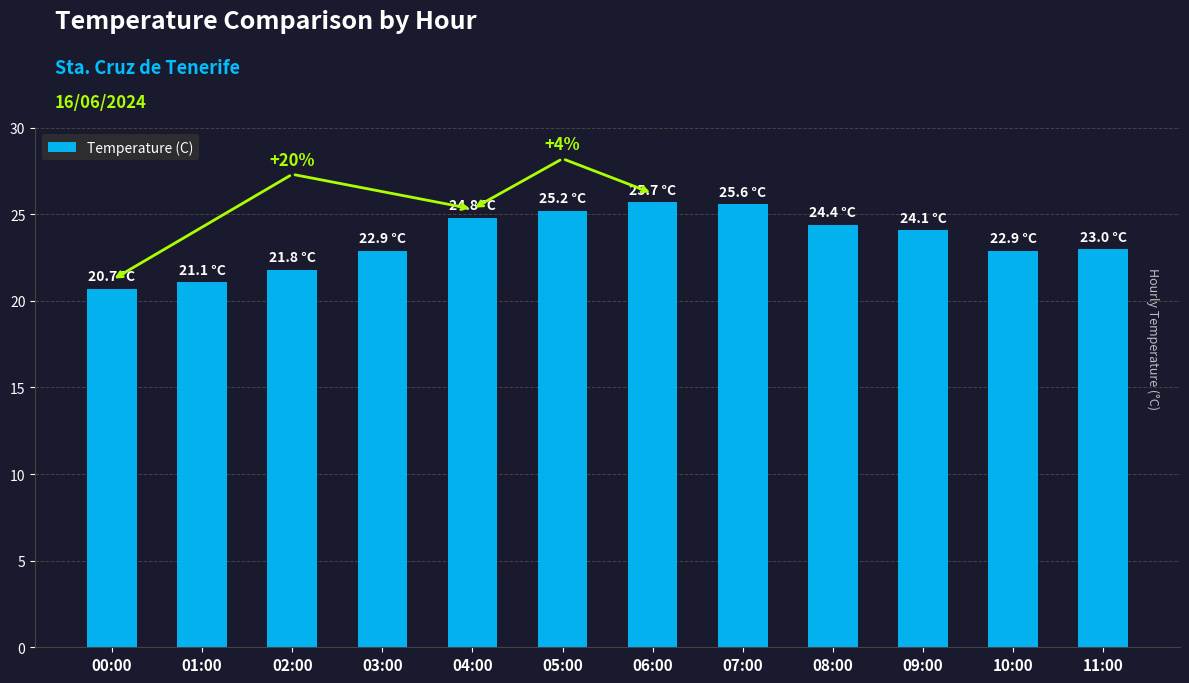

What is the sum of all values?

282.2